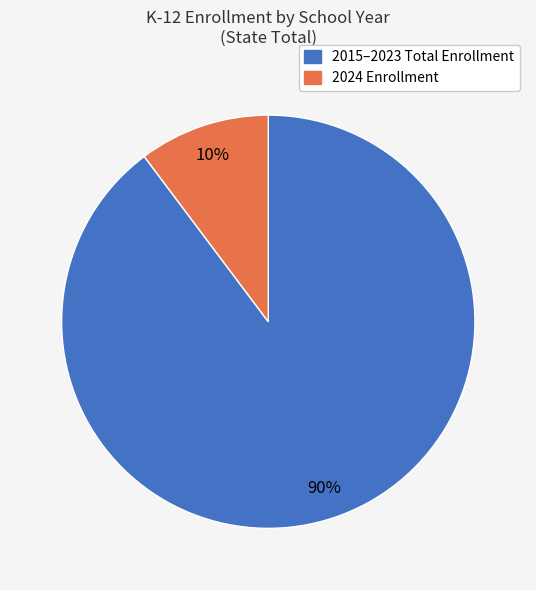

Which has a higher value, 2015–2023 Total Enrollment or 2024 Enrollment?

2015–2023 Total Enrollment